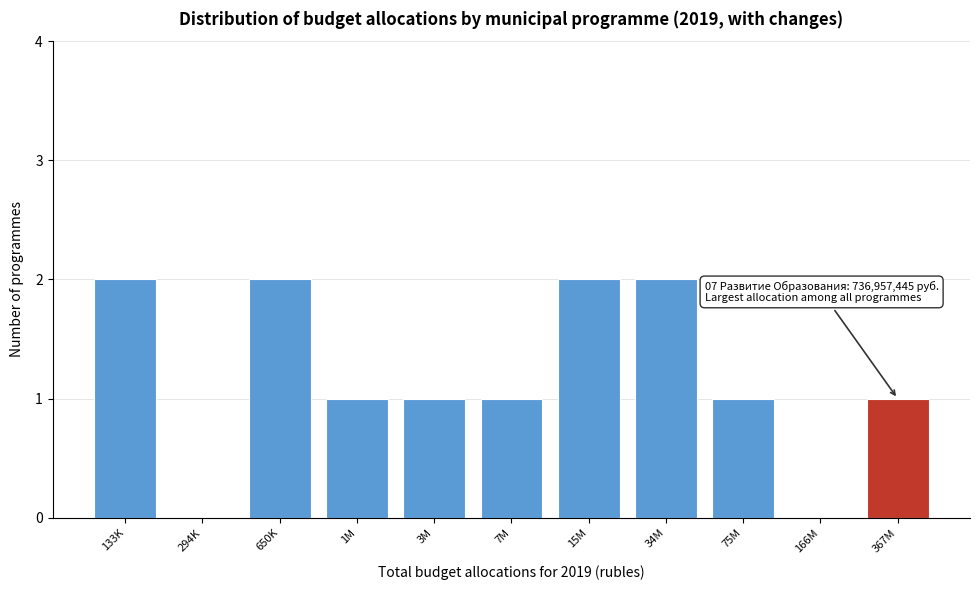

Reading left to right, transcribe all the data shown in this chart.

133K=2	294K=0	650K=2	1M=1	3M=1	7M=1	15M=2	34M=2	75M=1	166M=0	367M=1